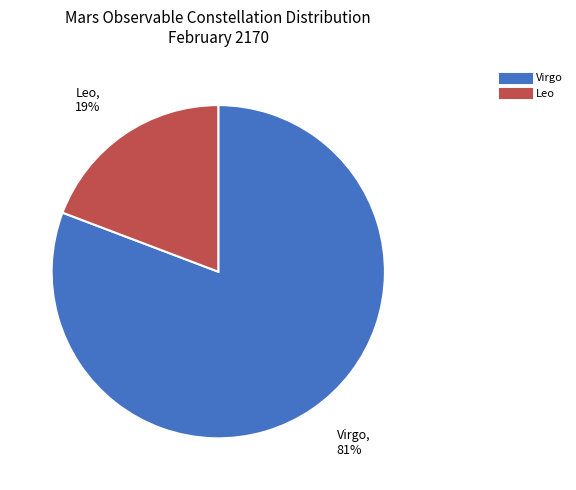

Does any single category account for the majority?

Yes